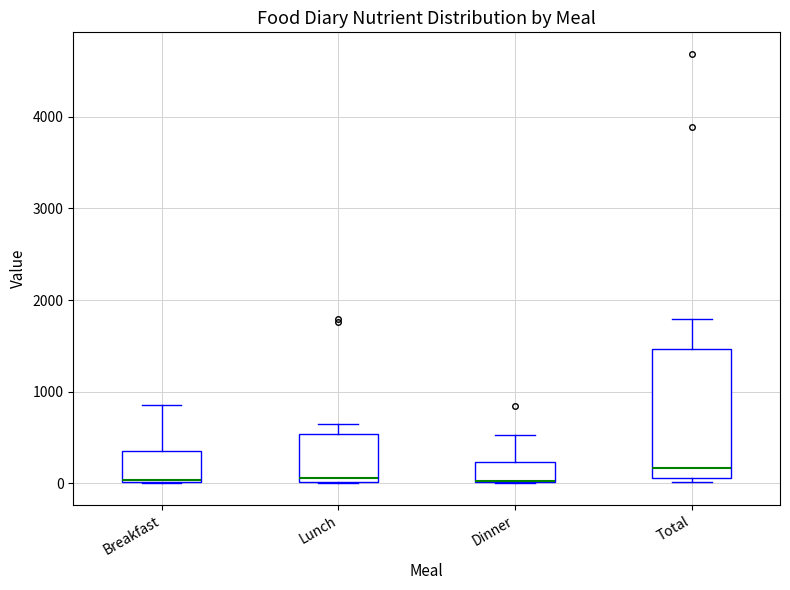

Reading left to right, read every box against the y-axis: the position of its median line, the range the box covers, and the ends of its whiskers. The values are not printed on the chart, so give them approximately, as read against the axis.

Breakfast: median 0 (drawn on the box's lower edge), box 0 to 400, whiskers 0 to 900
Lunch: median 100, box 0 to 500, whiskers 0 to 700
Dinner: median 0 (drawn on the box's lower edge), box 0 to 200, whiskers 0 to 500
Total: median 200, box 100 to 1500, whiskers 0 to 1800